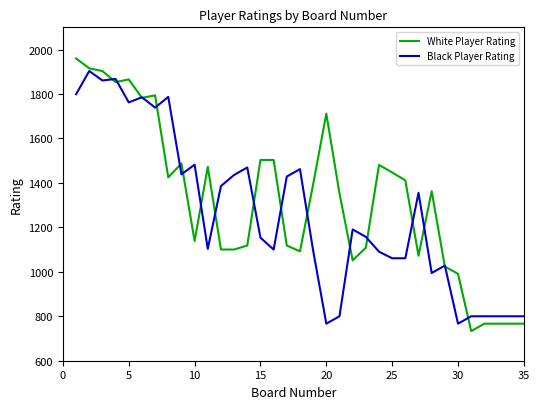

What is the difference between the maximum and second lowest values in the Black Player Rating series?

1136.8